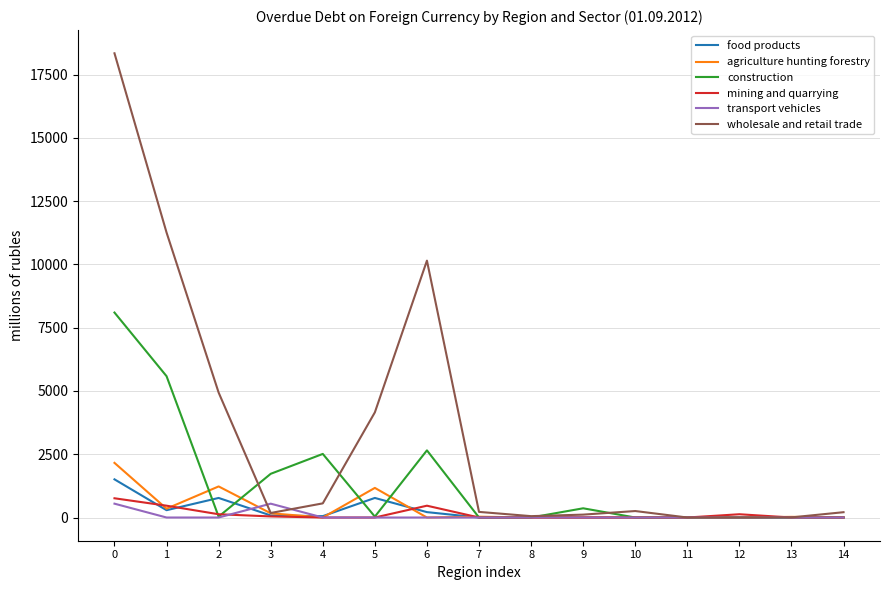

Between 5 and 7, which series saw the biggest shift?

wholesale and retail trade